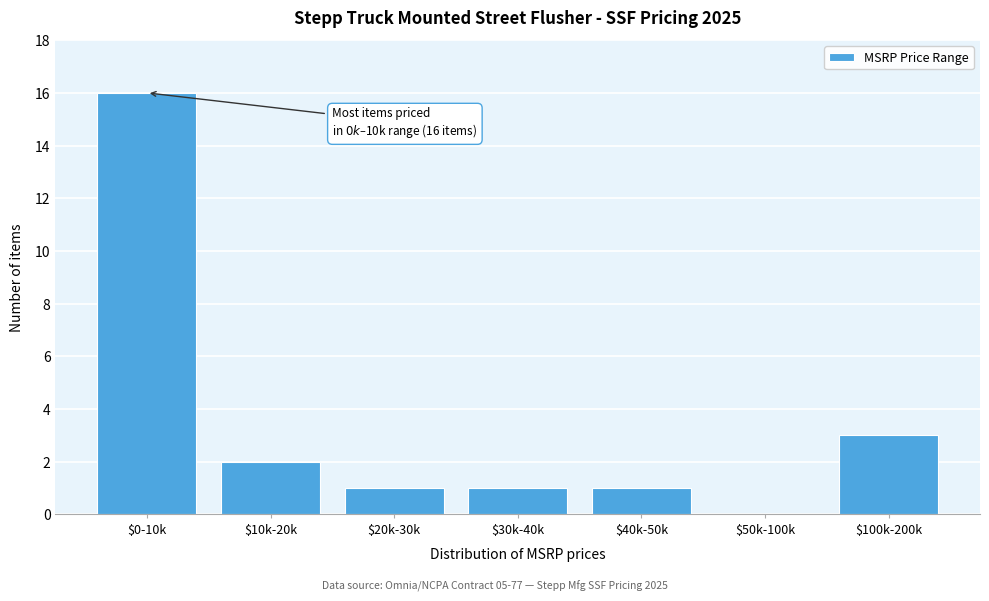

Which label corresponds to the largest value in the chart?

$0-10k